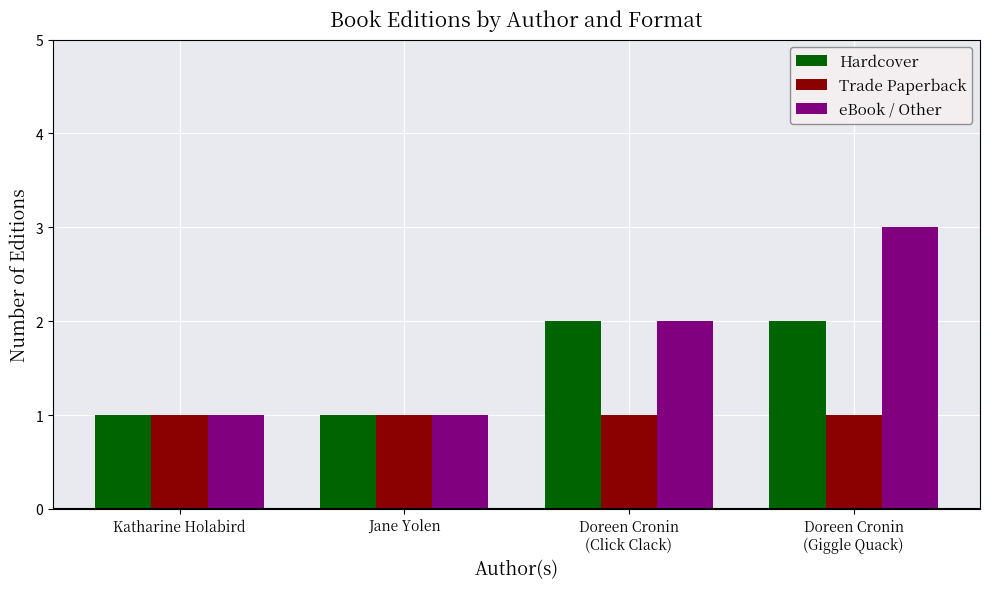

At which label is eBook / Other closest to 2?

Doreen Cronin
(Click Clack)